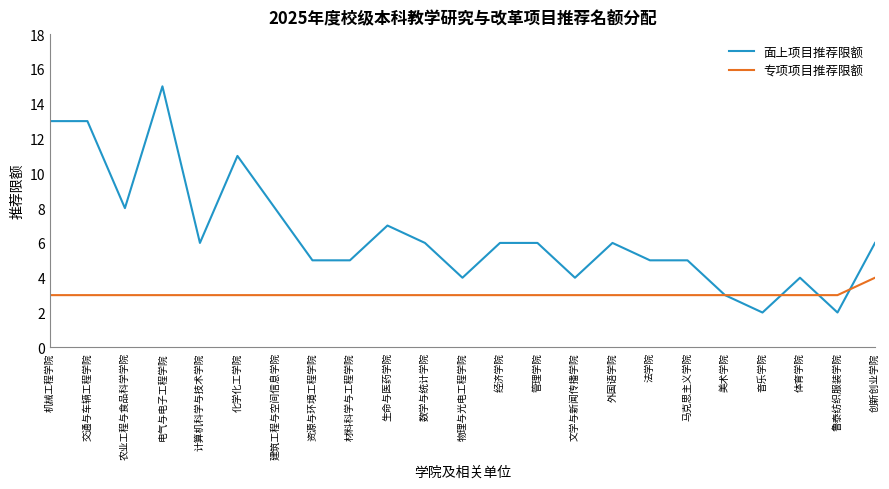

What is the total value across all series at 建筑工程与空间信息学院?

11